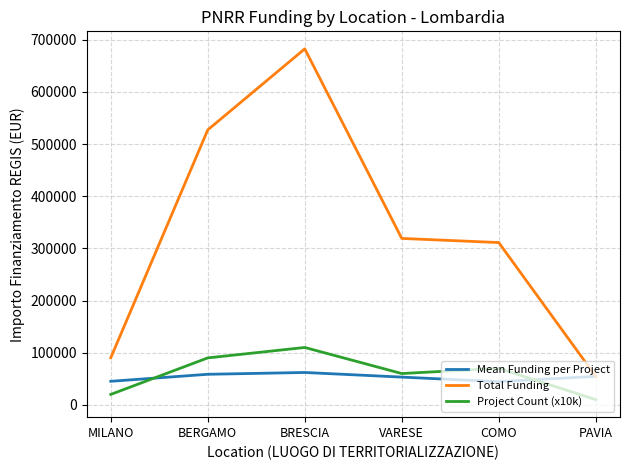

What is the minimum value for Project Count (x10k)?

10000.0